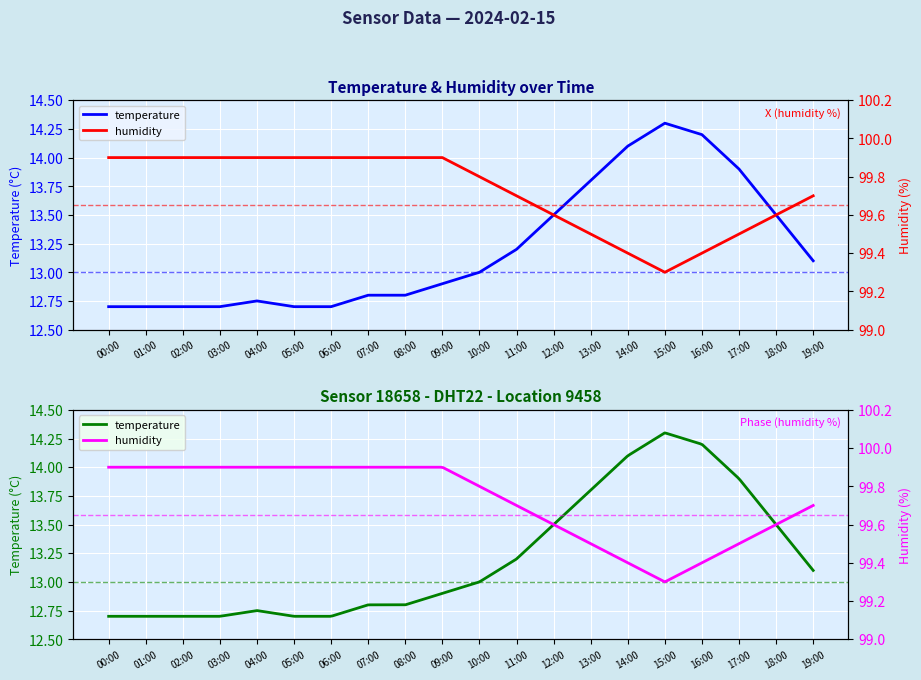

What is the sum of all humidity values?

1994.5